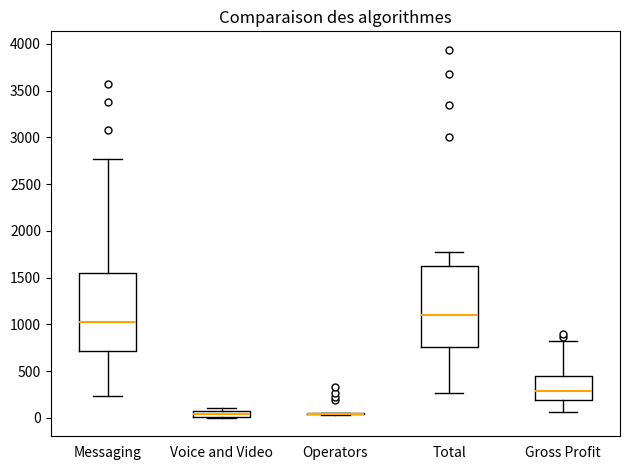

Where does the median line of the box for Messaging sit on the y-axis? The values are not printed on the chart, so give them approximately, as read against the axis.

1050